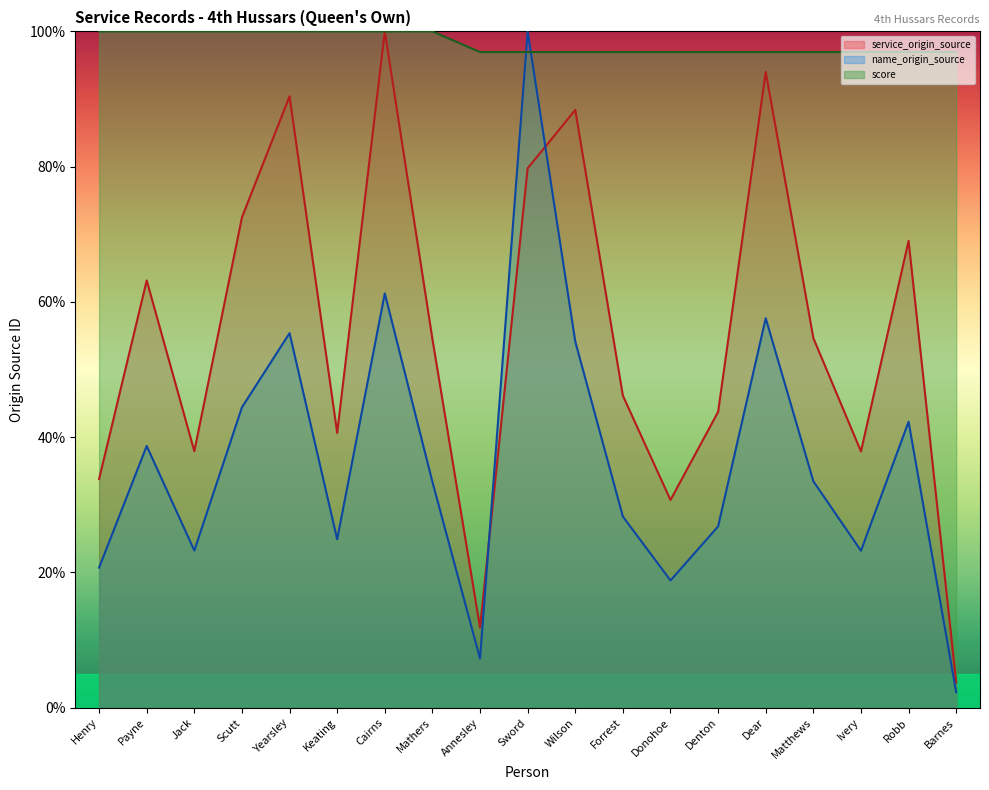

How many data points in name_origin_source are less than 33?

9